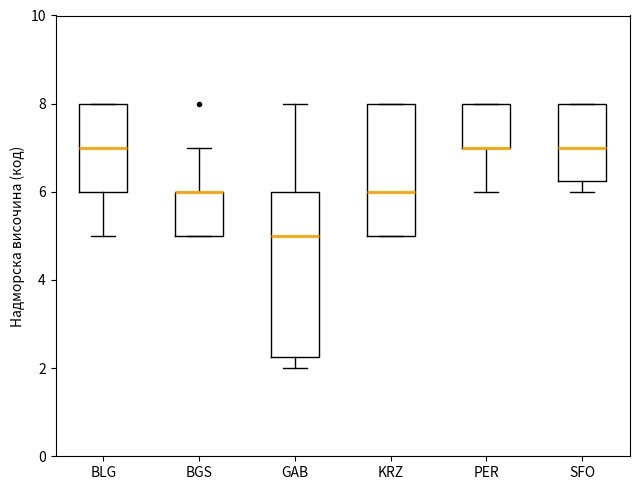

Reading left to right, transcribe this box plot: for each box, give where its median line is, the range the box spans, and where its two whiskers end, as read against the y-axis. The values are not printed on the chart, so give them approximately, as read against the axis.

BLG: median 7.0, box 6.0 to 8.0, whiskers 5.0 to 8.0
BGS: median 6.0 (drawn on the box's upper edge), box 5.0 to 6.0, whiskers 5.0 to 7.0
GAB: median 5.0, box 2.2 to 6.0, whiskers 2.0 to 8.0
KRZ: median 6.0, box 5.0 to 8.0, whiskers 5.0 to 8.0
PER: median 7.0 (drawn on the box's lower edge), box 7.0 to 8.0, whiskers 6.0 to 8.0
SFO: median 7.0, box 6.2 to 8.0, whiskers 6.0 to 8.0